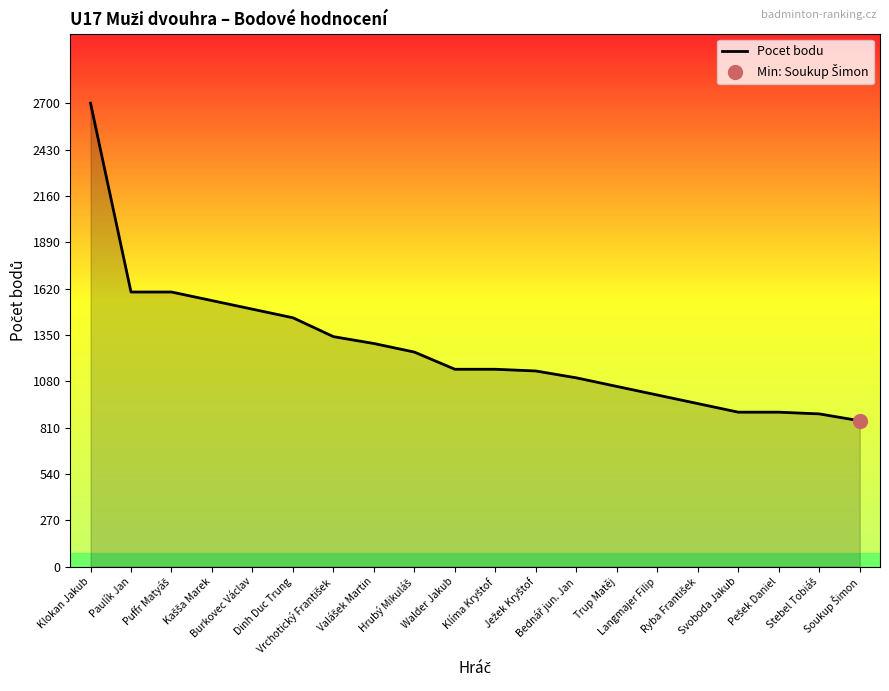

Which has a higher value, Trup Matěj or Burkovec Václav?

Burkovec Václav